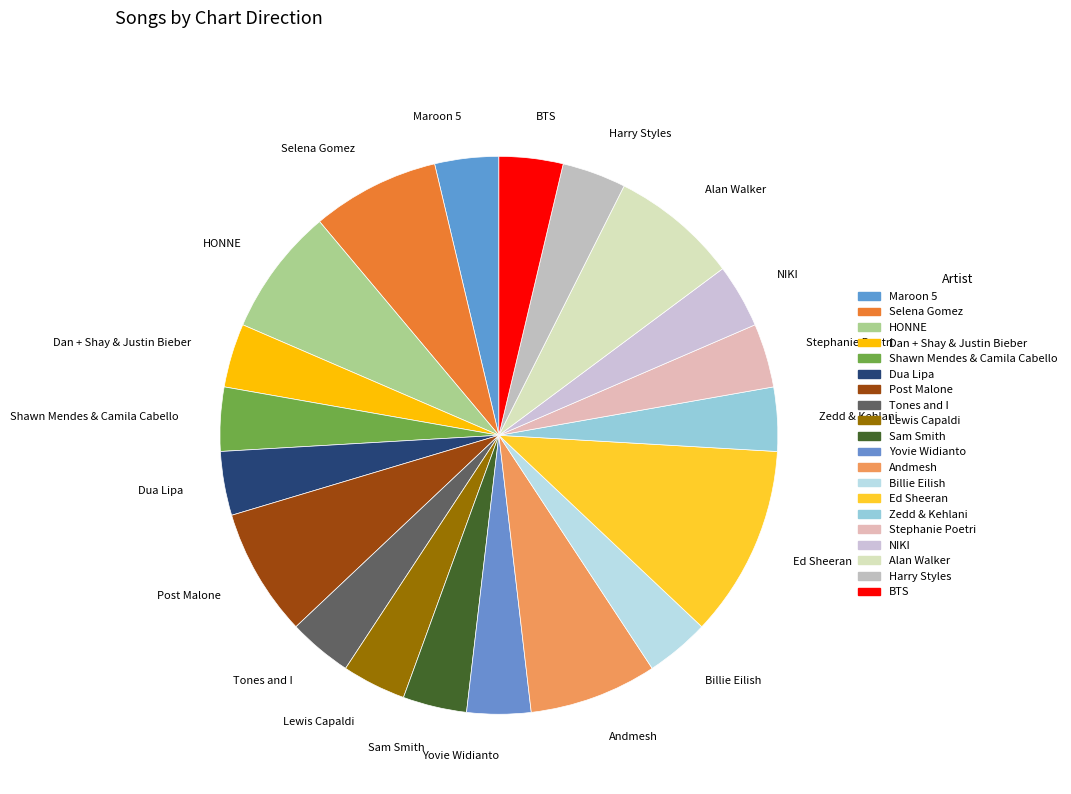

Combined, do Stephanie Poetri and HONNE account for over 50%?

No